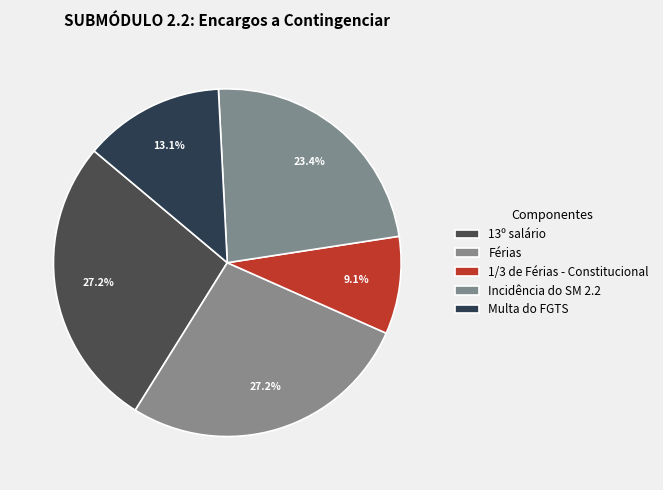

Count the number of slices in the pie.

5